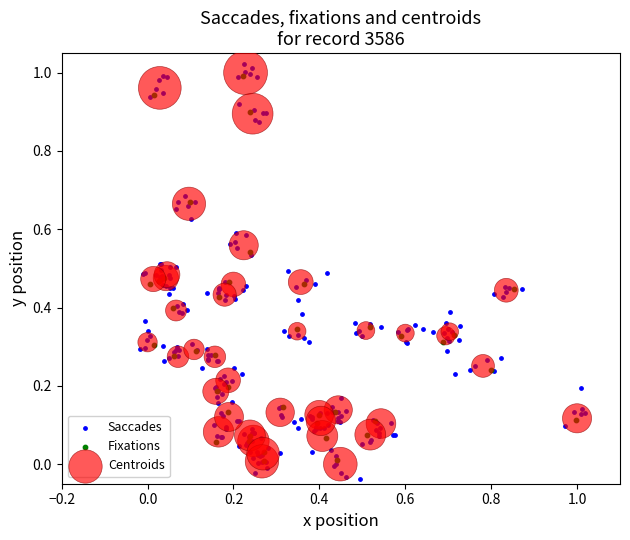

Which series has the widest spread of Y values?

Saccades